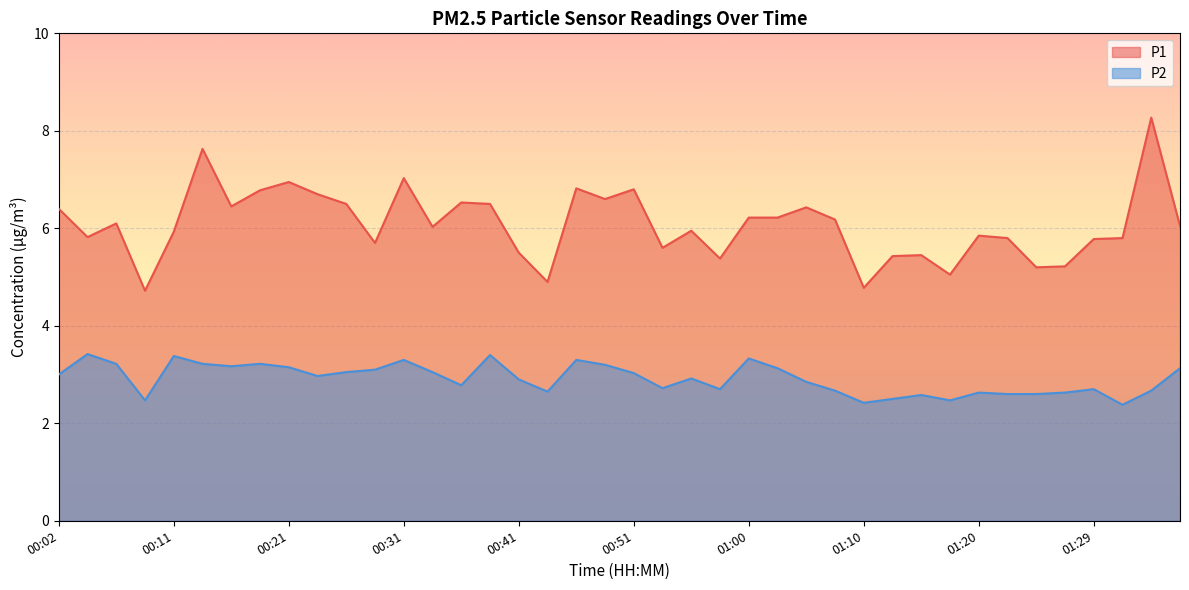

Rank the categories by P1 value from lowest to highest.

00:09, 01:10, 00:43, 01:17, 01:25, 01:27, 00:58, 01:12, 01:15, 00:41, 00:53, 00:28, 01:29, 01:22, 01:32, 00:04, 01:20, 00:11, 00:55, 00:33, 01:37, 00:07, 01:08, 01:00, 01:03, 00:02, 01:05, 00:16, 00:26, 00:38, 00:36, 00:48, 00:24, 00:19, 00:51, 00:46, 00:21, 00:31, 00:14, 01:34